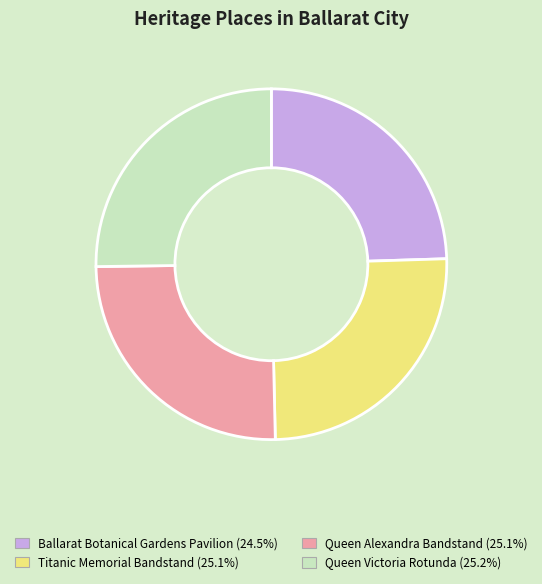

Combined, do Titanic Memorial Bandstand and Queen Alexandra Bandstand account for over 50%?

Yes